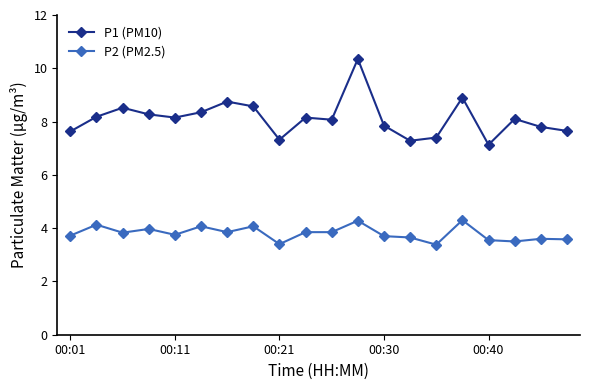

Count the number of data series in this chart.

2